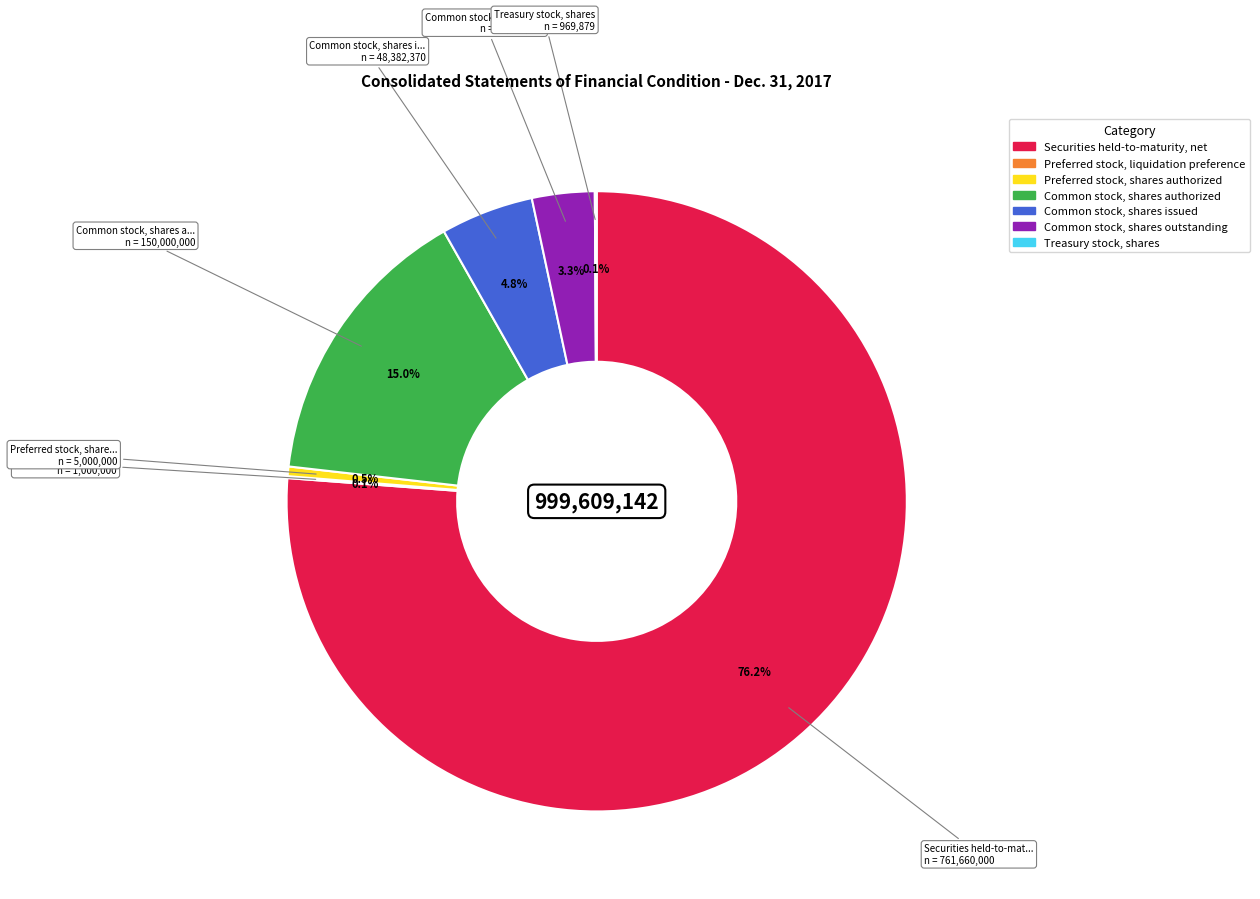

Which category has the biggest portion of the pie?

Securities held-to-maturity, net